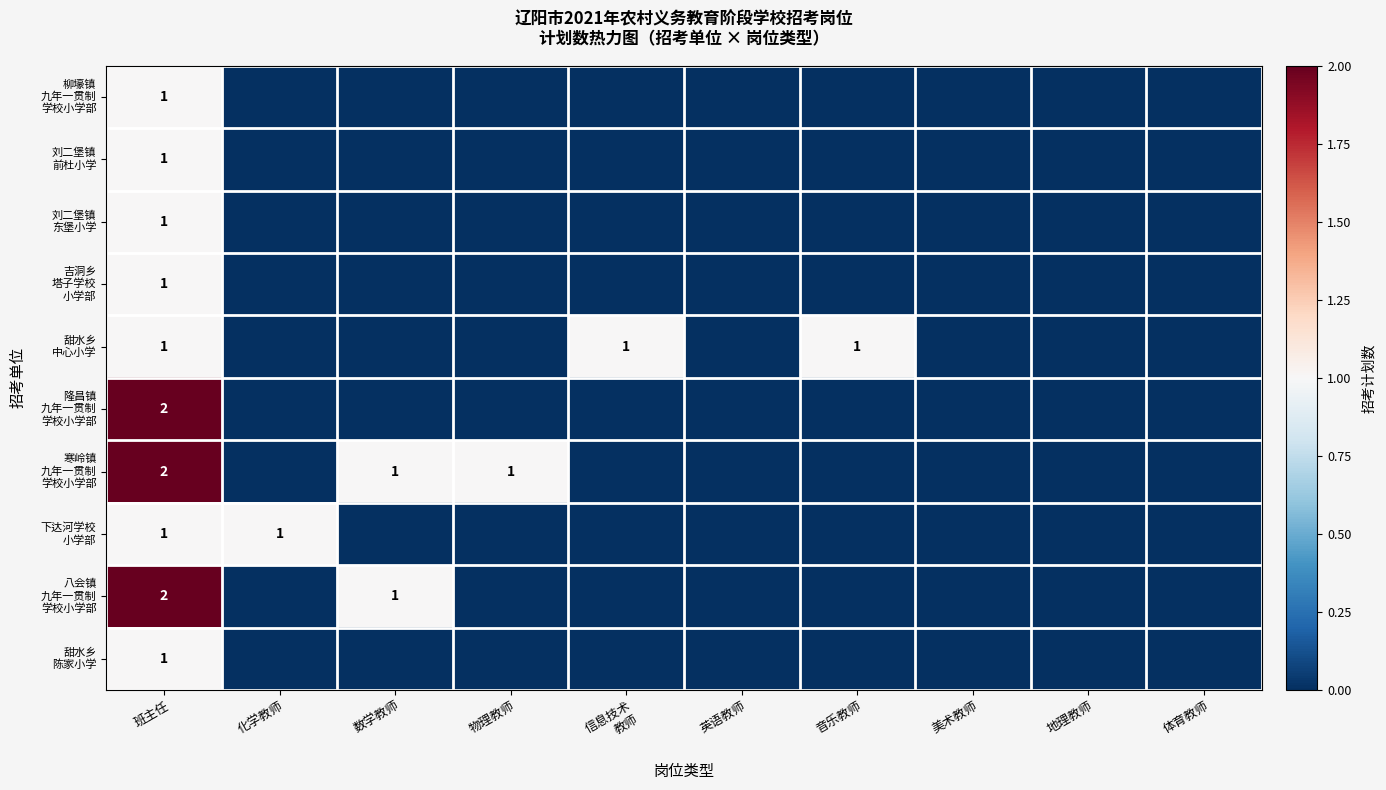

At how many categories does at least one series exceed 0?

6